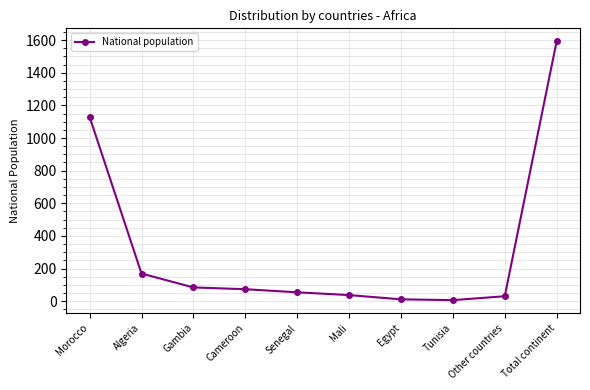

What is the difference between the maximum and minimum values?

1587